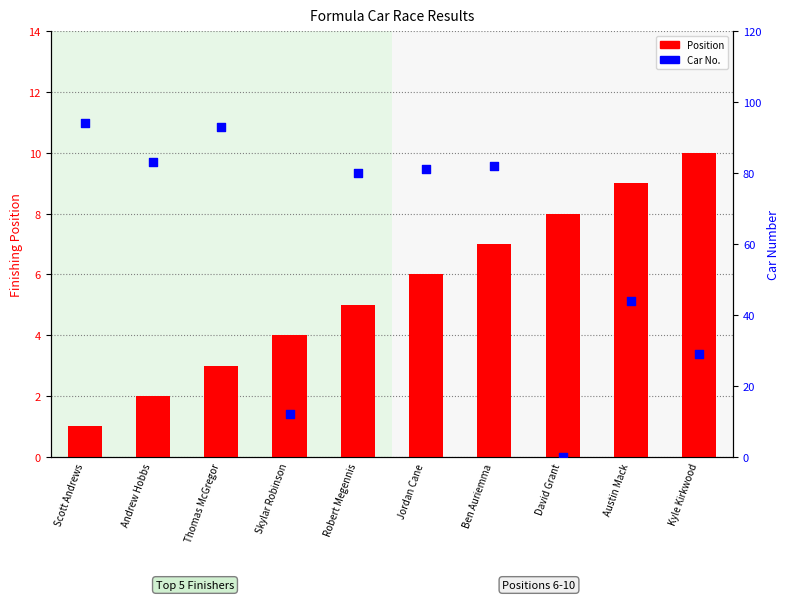

Is the value of Position at Scott Andrews greater than the value of Car No. at Andrew Hobbs?

No